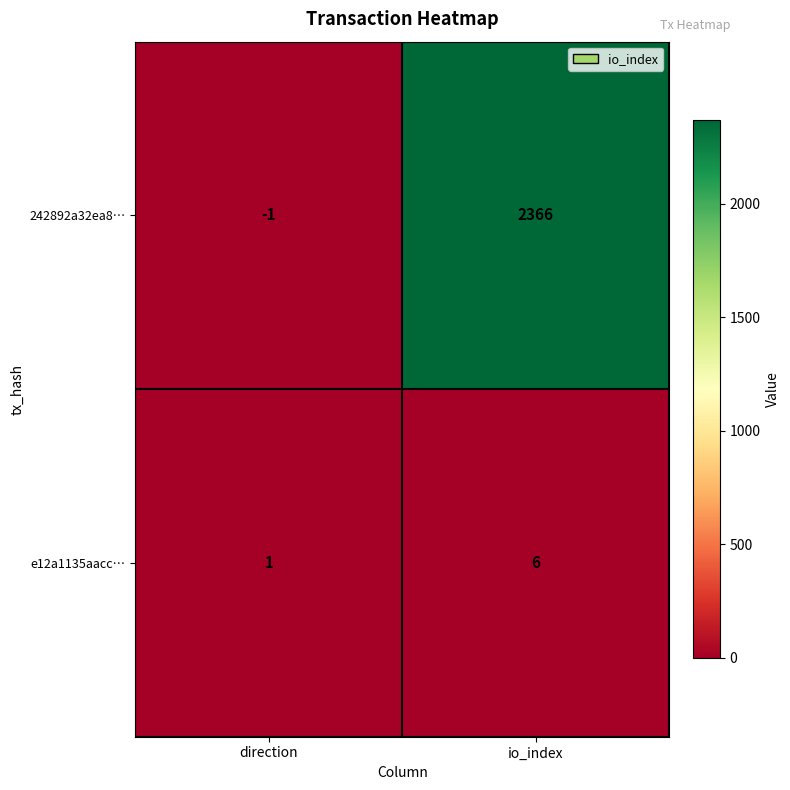

Reading left to right, what are all the values shown in this chart?

242892a32ea8…: -1	2366
e12a1135aacc…: 1	6